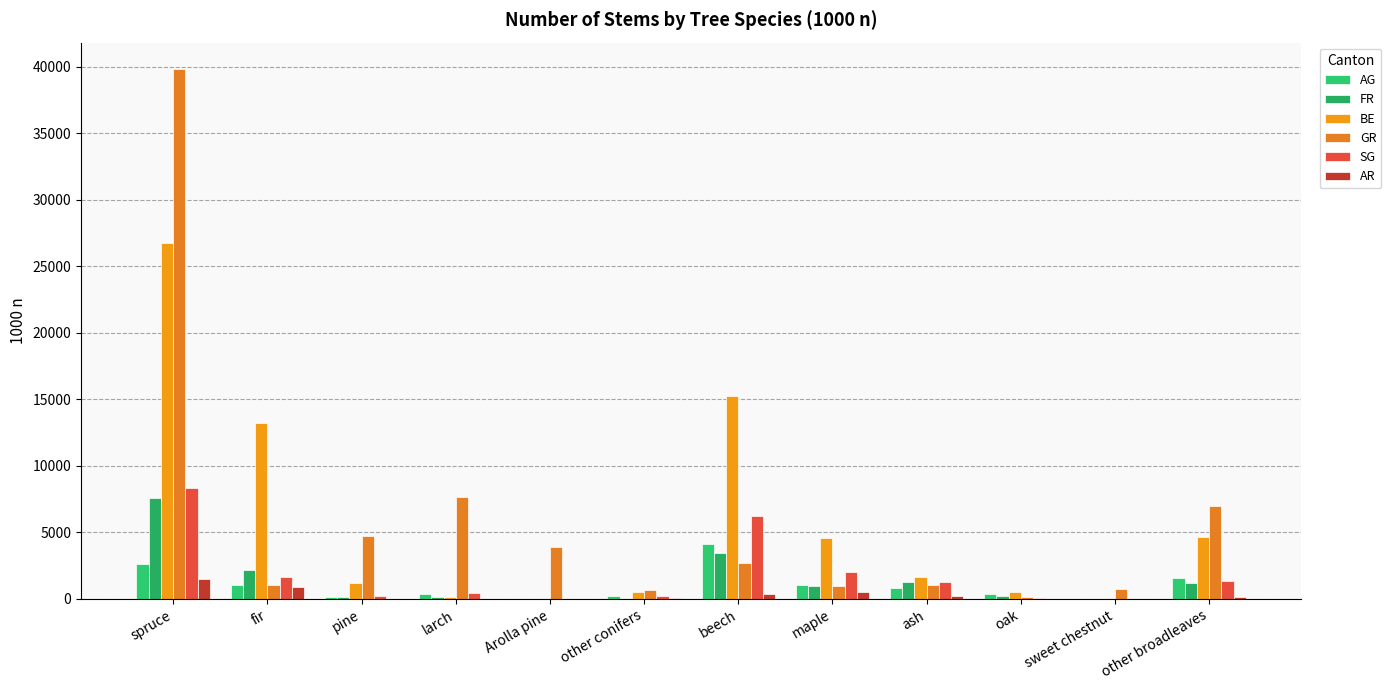

Count the number of data series in this chart.

6